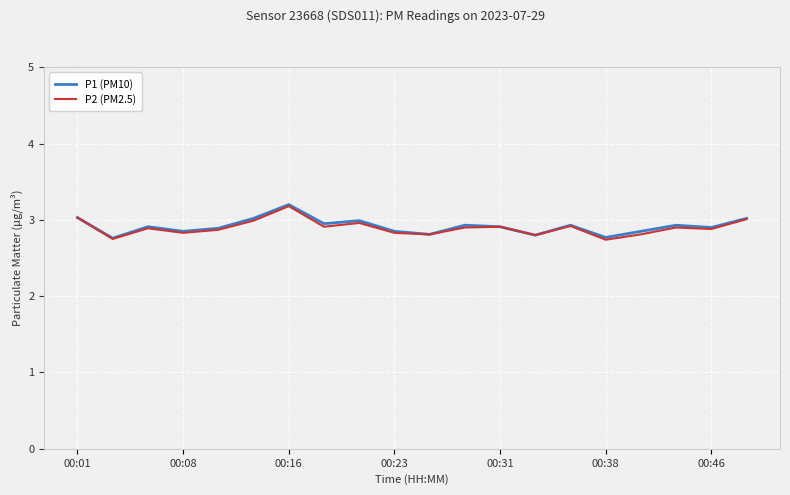

What are all the series names shown in the legend?

P1 (PM10), P2 (PM2.5)